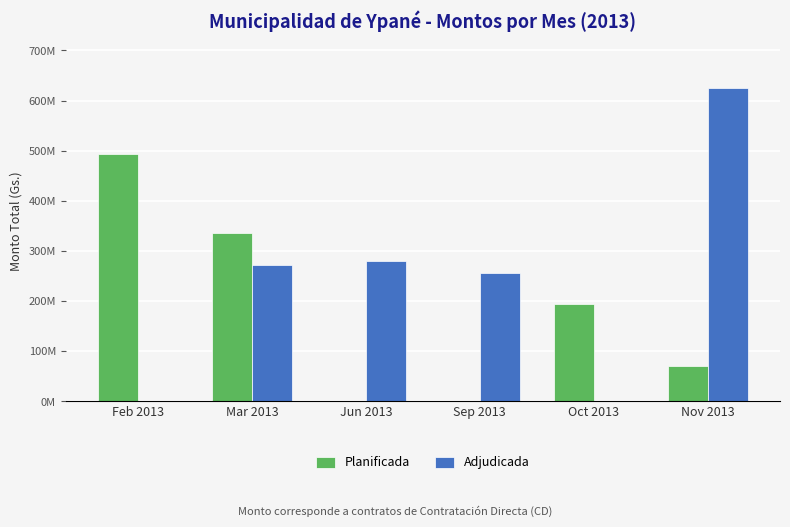

What is the value of the Adjudicada bar at the 6th from the left?

624303800